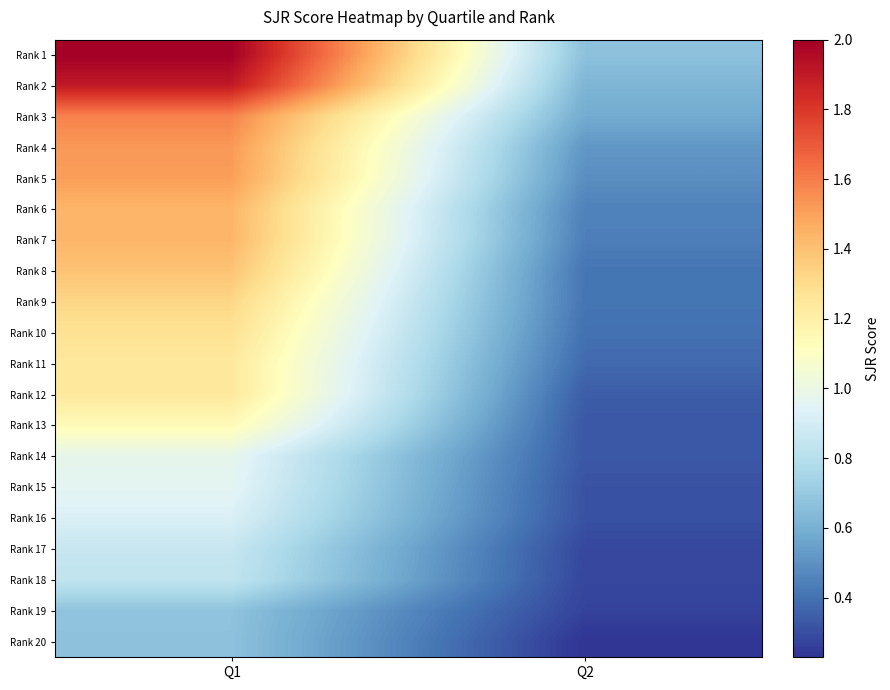

Rank the series by their maximum value, from lowest to highest.

Rank 20, Rank 19, Rank 18, Rank 17, Rank 16, Rank 15, Rank 14, Rank 13, Rank 11, Rank 12, Rank 10, Rank 9, Rank 8, Rank 7, Rank 6, Rank 5, Rank 4, Rank 3, Rank 2, Rank 1